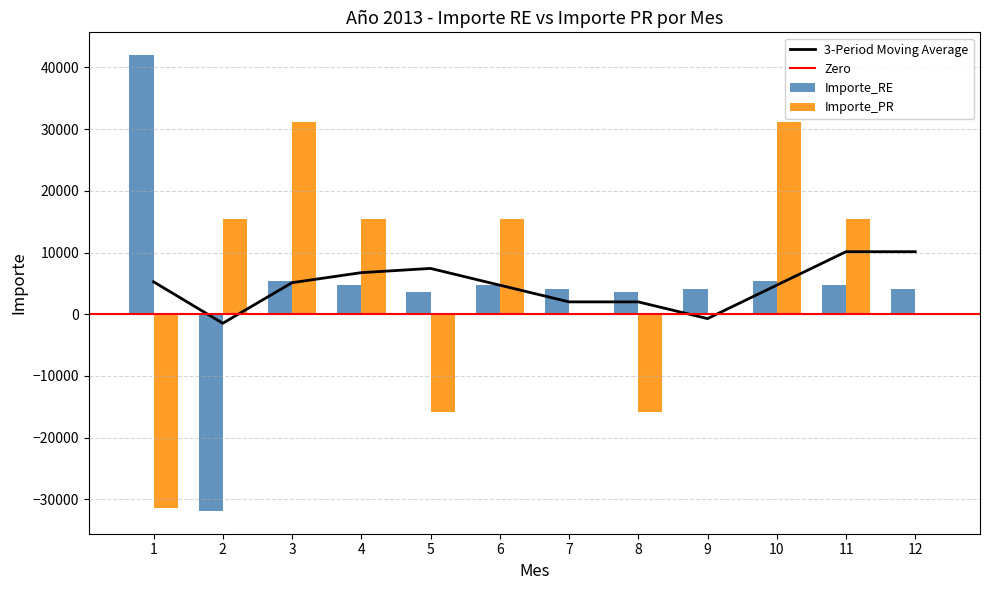

How many negative values does the Importe_PR series have?

6